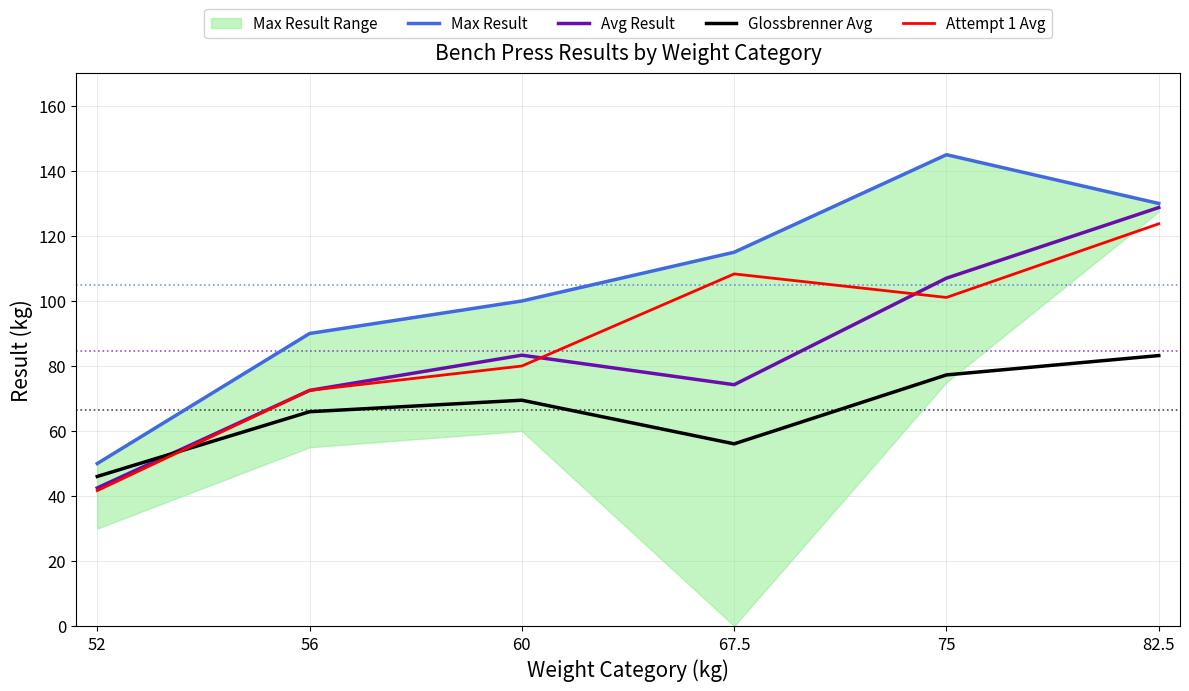

What is the value of the Max Result point at the 3rd from the left?

100.0